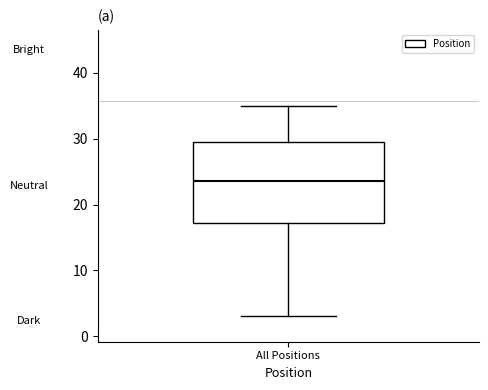

Where does the median line of the box for All Positions sit on the y-axis? The values are not printed on the chart, so give them approximately, as read against the axis.

24